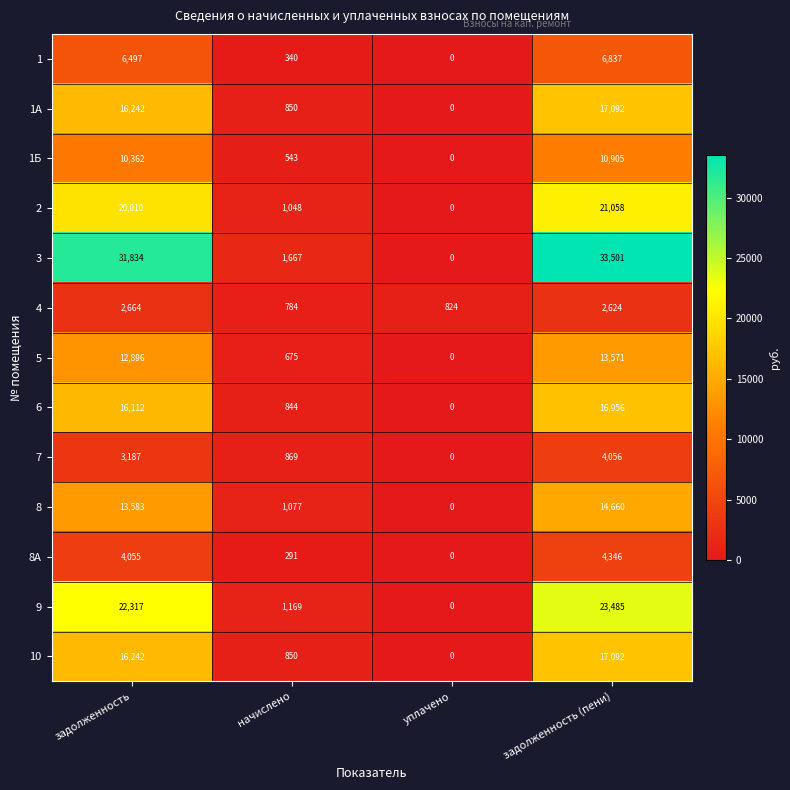

What is the difference between the maximum and minimum values in the 6 series?

16956